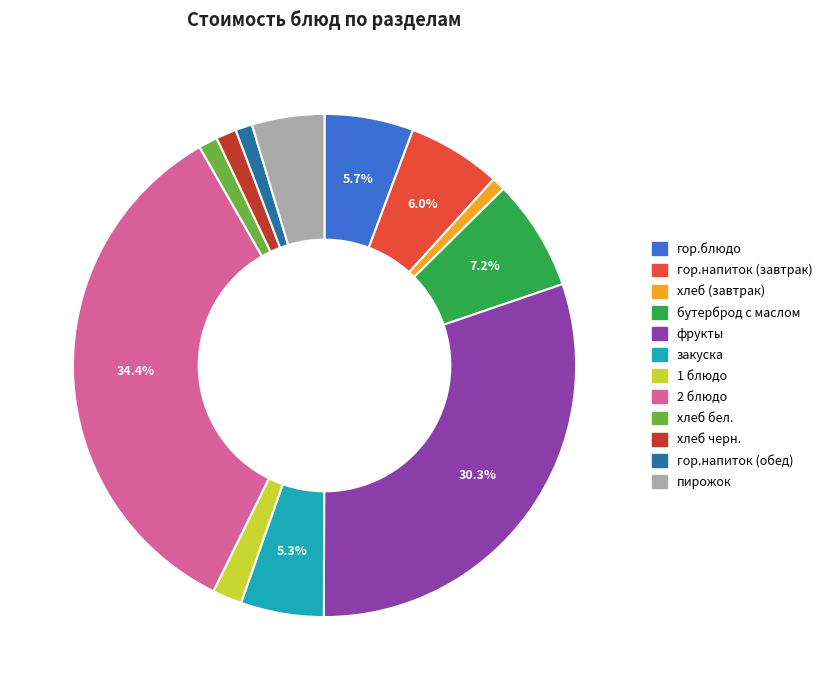

Which has a higher value, хлеб бел. or бутерброд с маслом?

бутерброд с маслом